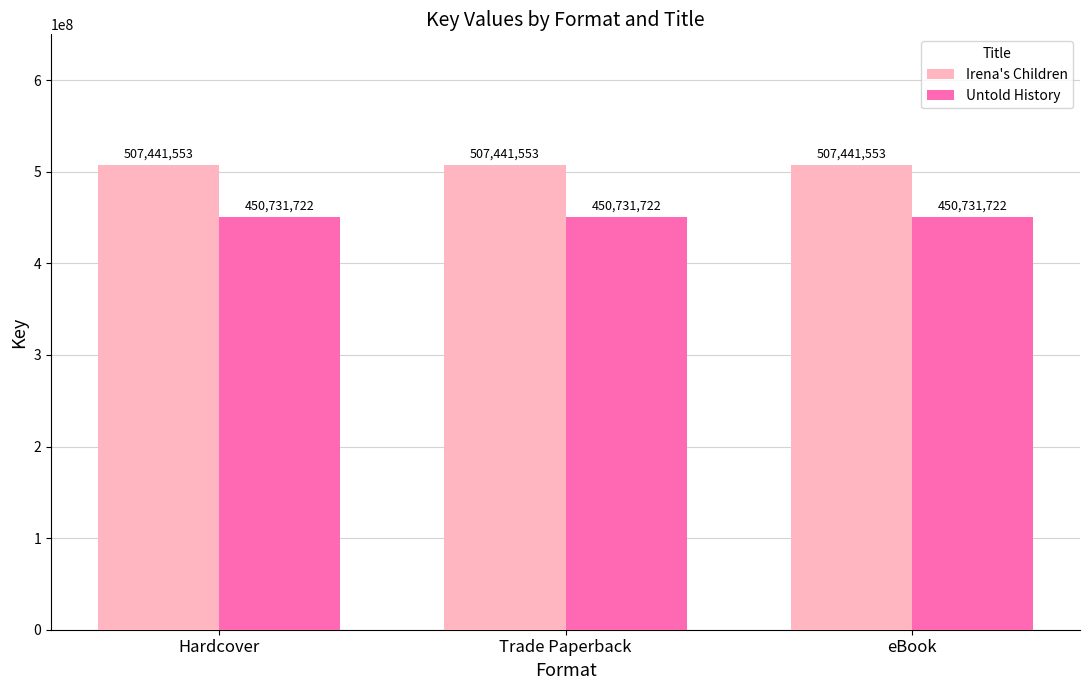

The Irena's Children series shows 507441553 at Hardcover. True or false?

True